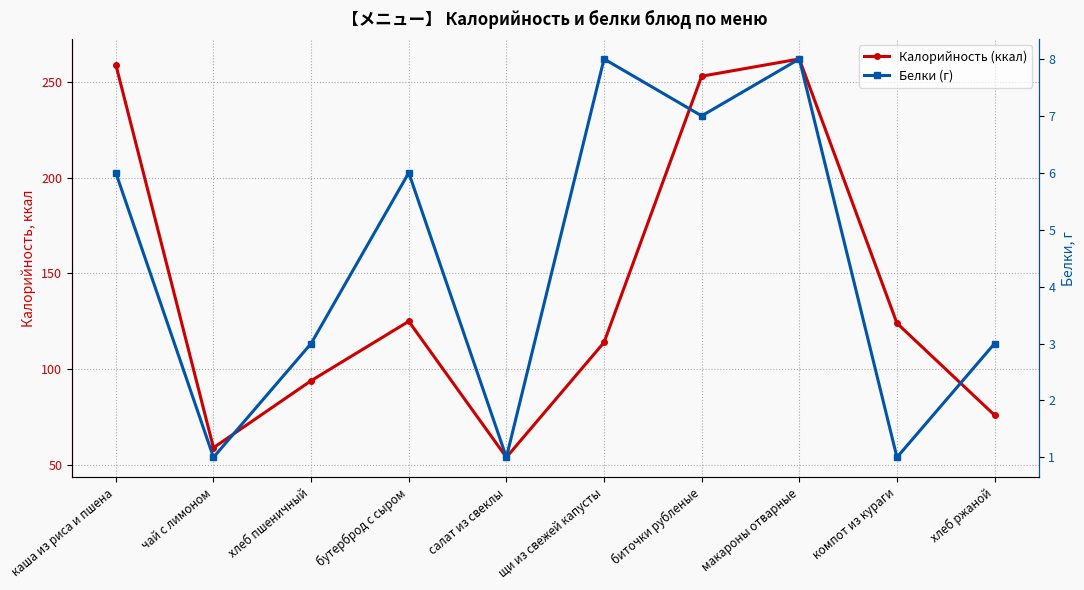

What is the value of the Калорийность (ккал) point at the 8th from the left?

262